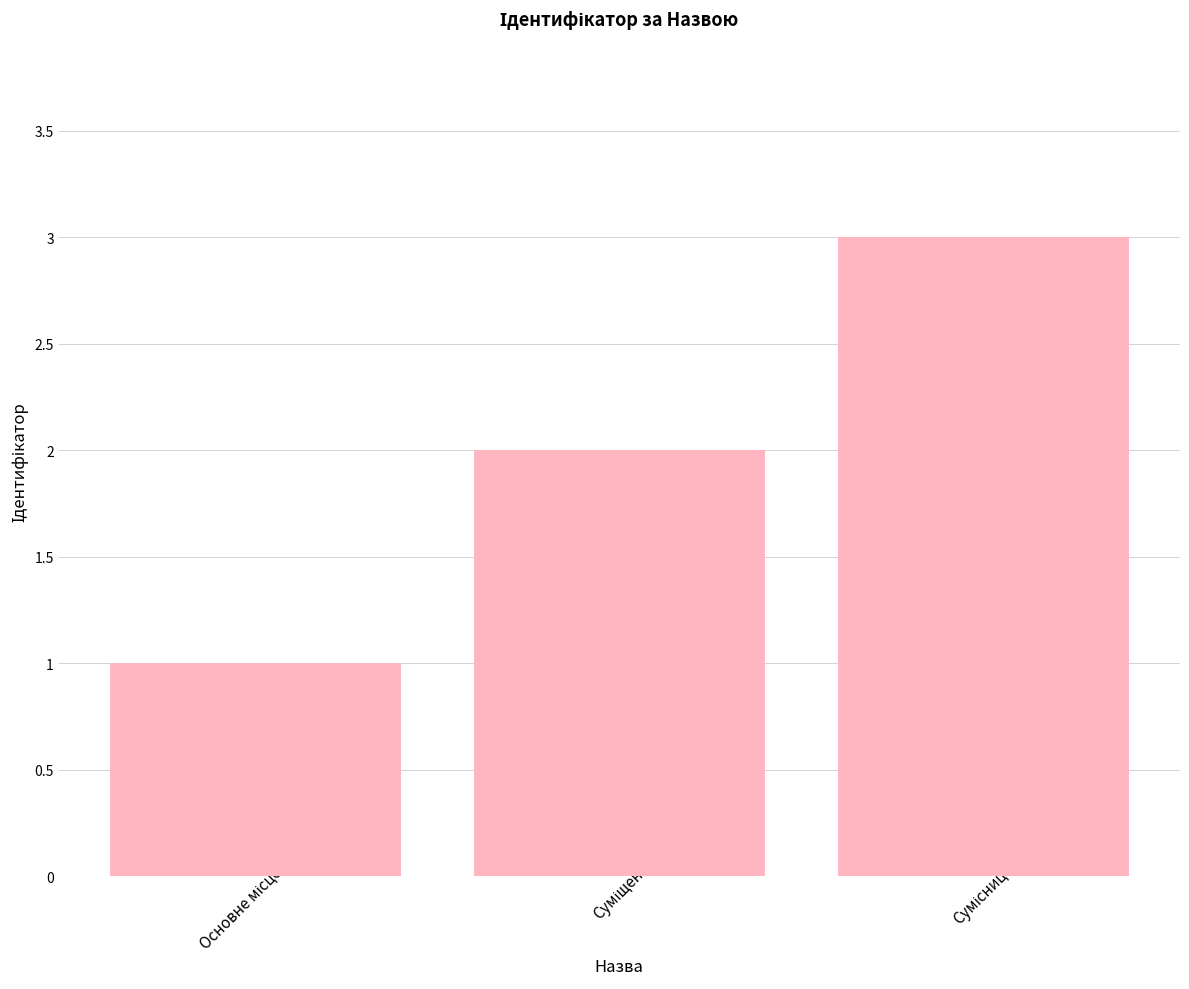

What is the maximum value shown in the chart?

3